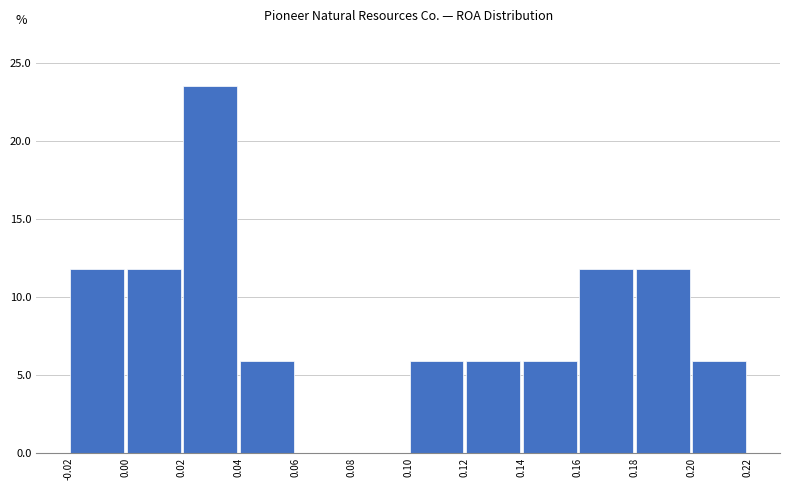

How tall is the bar that spans 0.16 to 0.18 on the x-axis? The values are not printed on the chart, so give them approximately, as read against the axis.

12.0